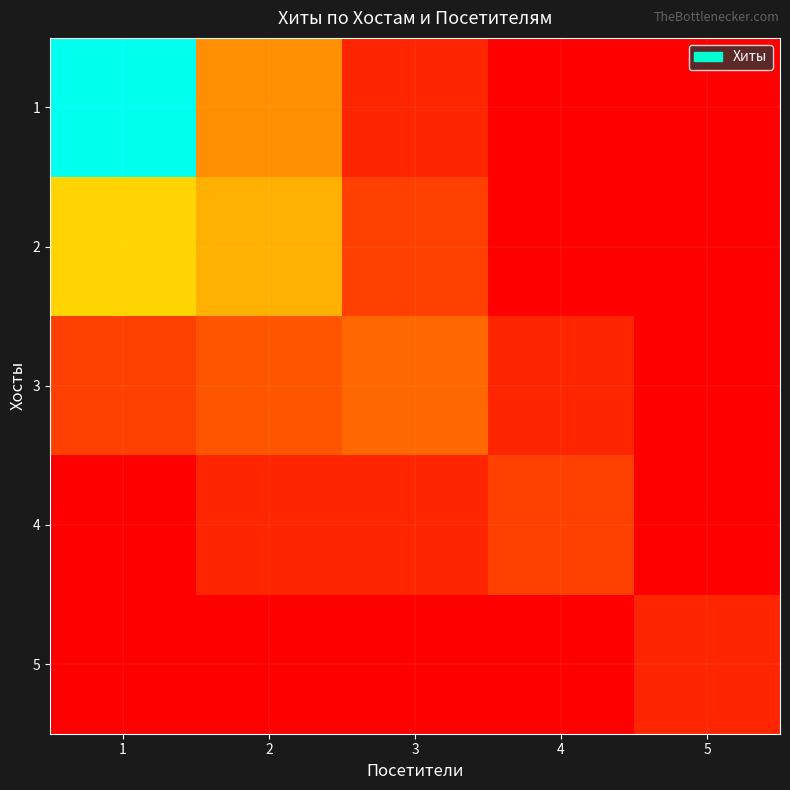

Which has a higher value, 2 or 4?

2